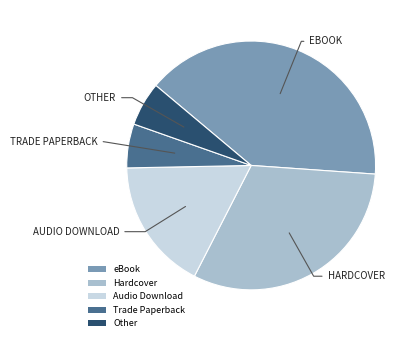

What is the largest slice in the pie chart?

eBook